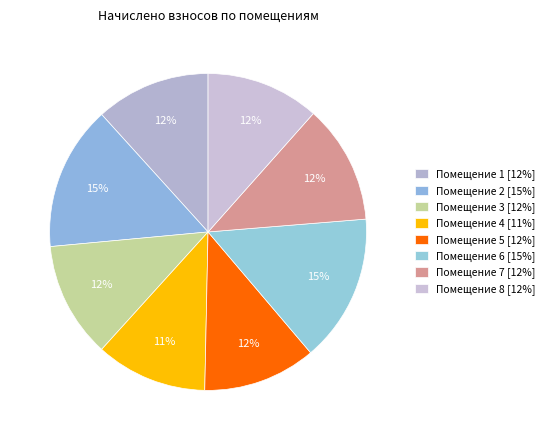

Count the number of slices in the pie.

8